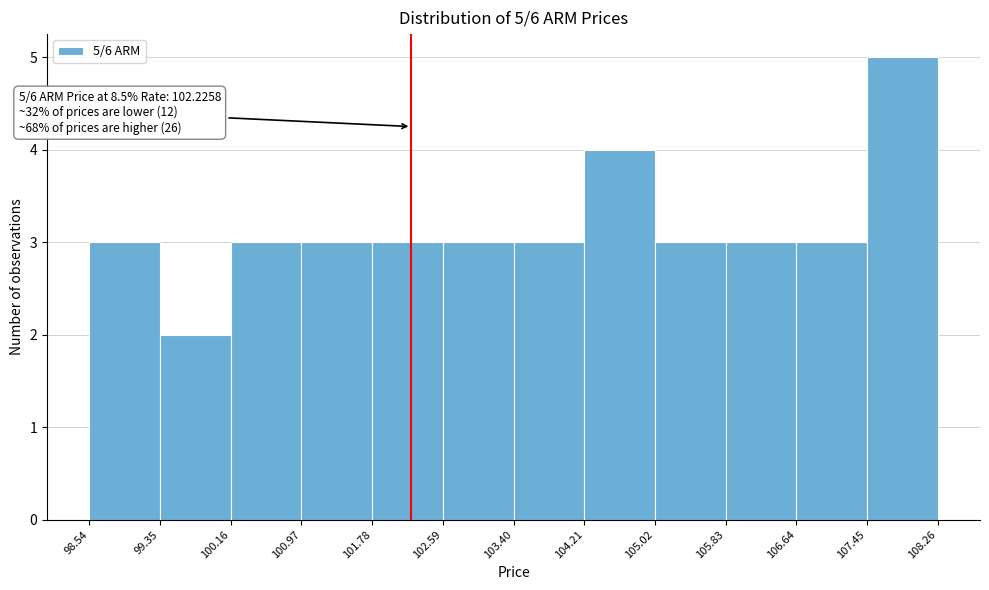

Over which range of the x-axis is the bar tallest?

107.45 to 108.26